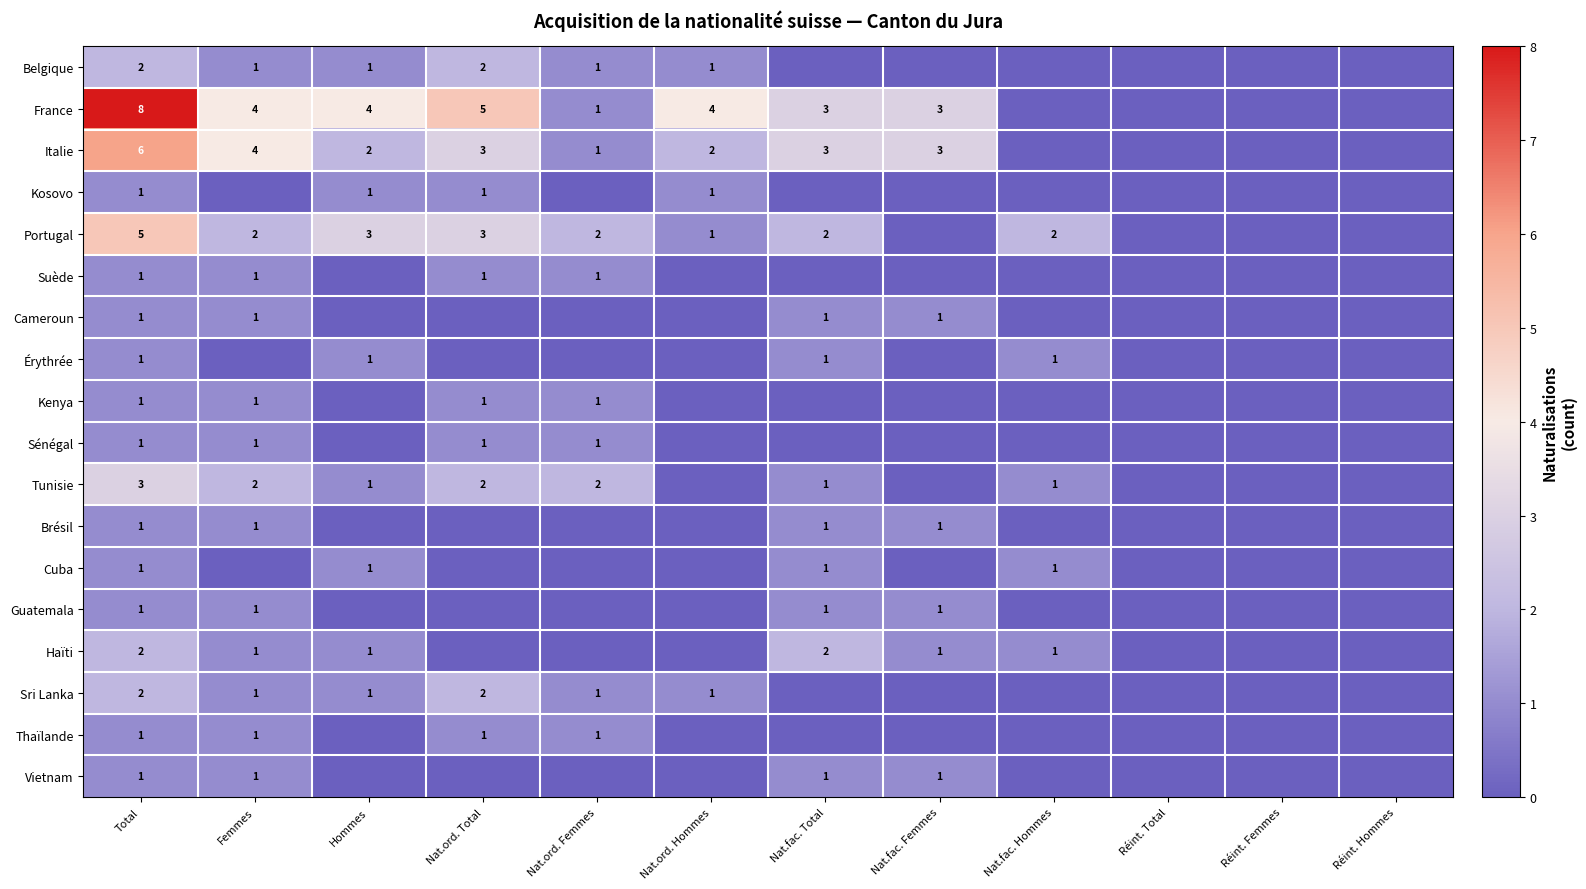

What is the greatest value displayed?

8